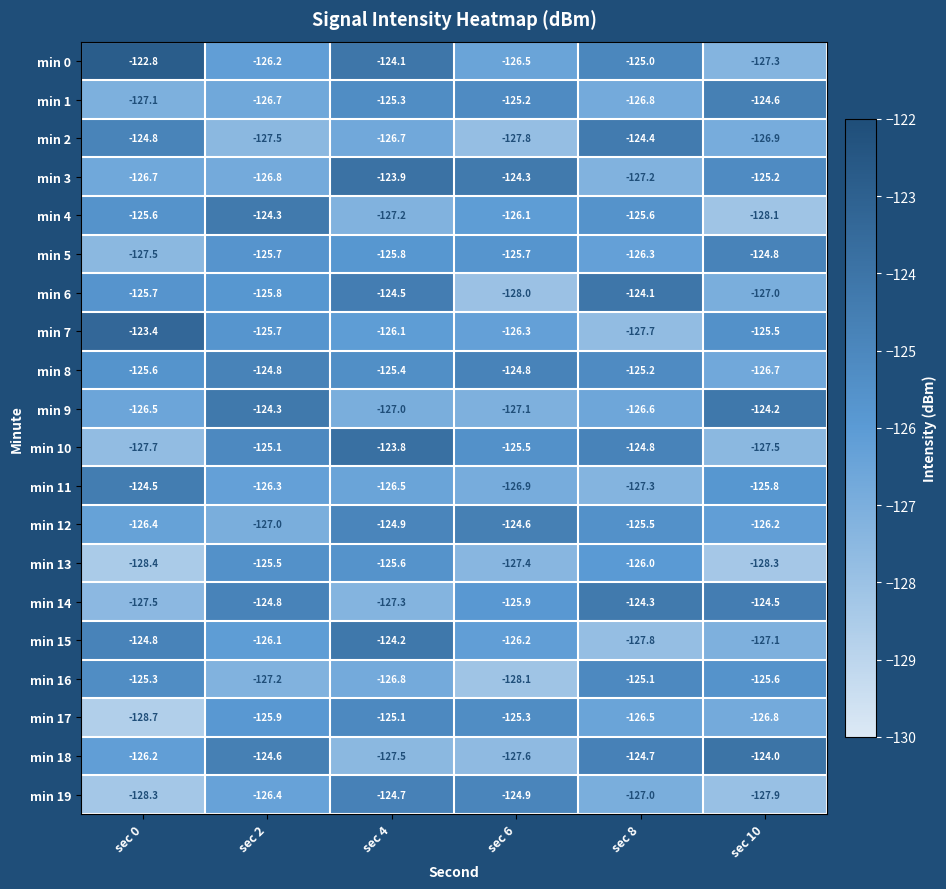

What is the minimum value shown in the chart?

-128.7